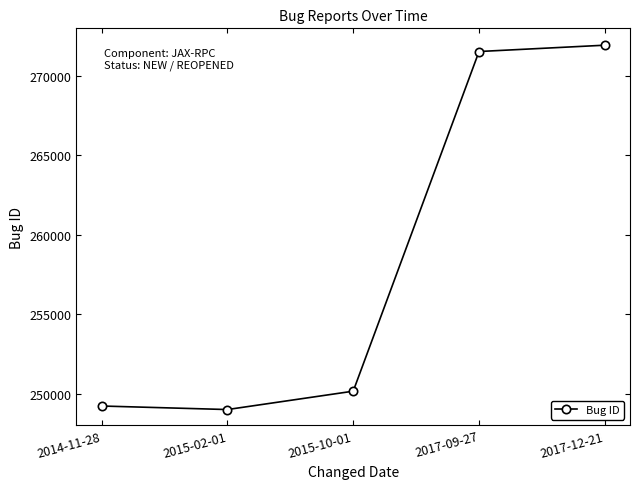

List the labels in order of value, largest first.

2017-12-21, 2017-09-27, 2015-10-01, 2014-11-28, 2015-02-01